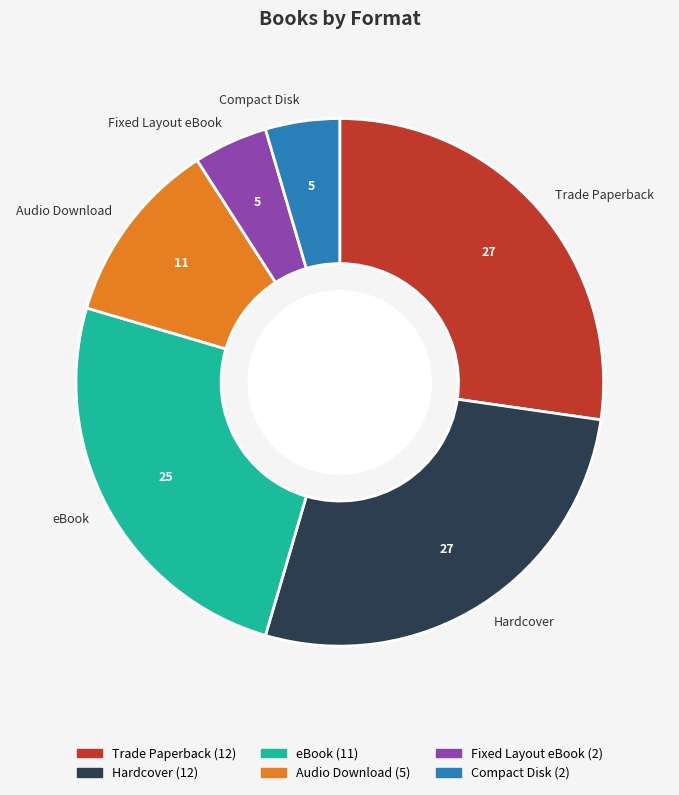

The Fixed Layout eBook slice represents 5% of the pie. True or false?

True